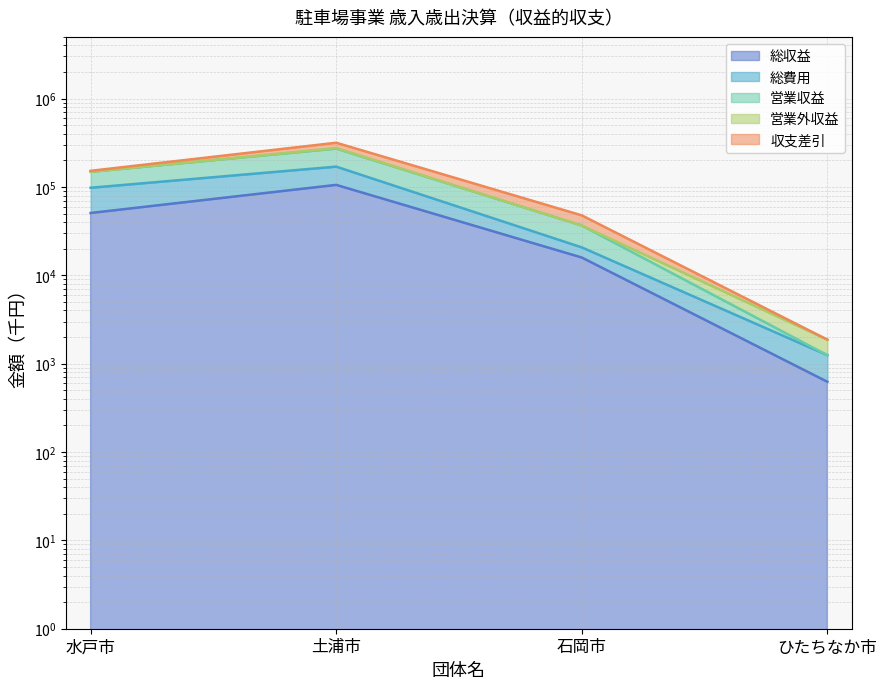

Where is the first local maximum for 営業収益?

土浦市